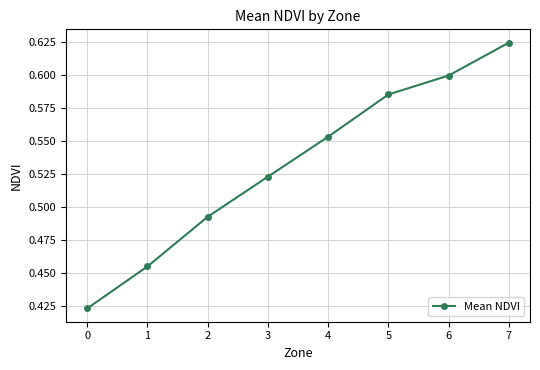

True or false: the data has more than 0 interior local peaks.

False